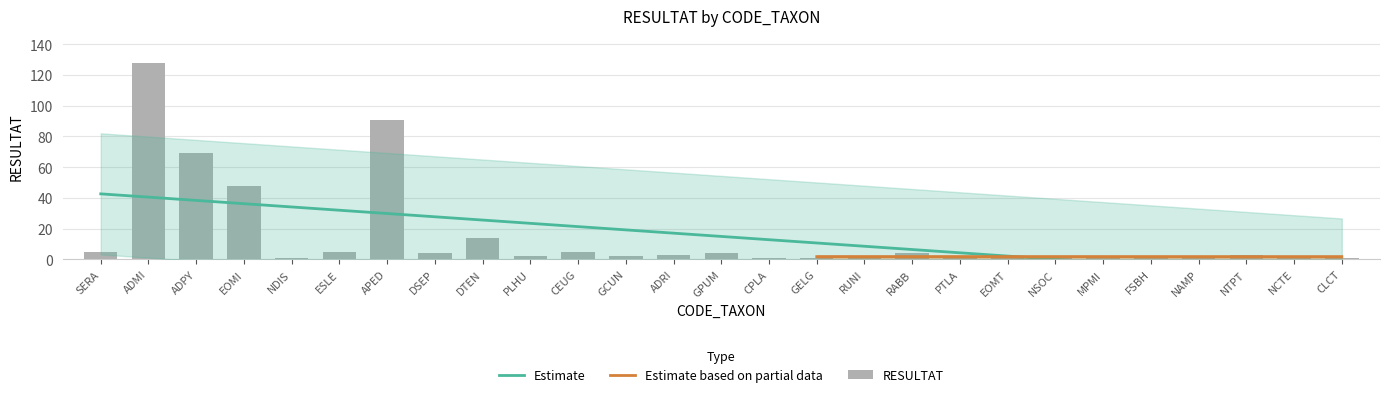

What is the label of the 25th bar from the right?

ADPY